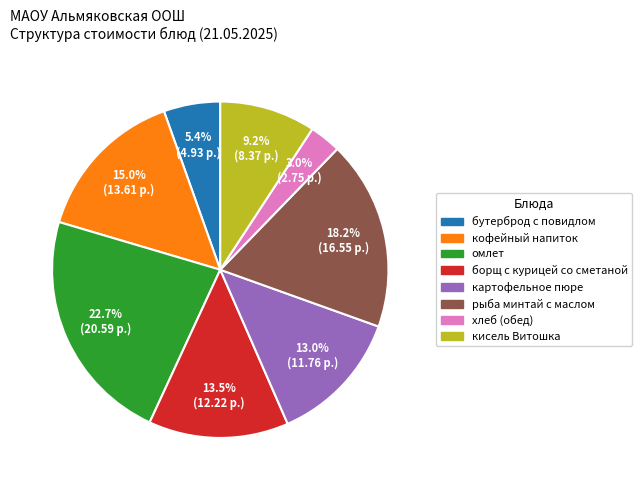

Which category has the smallest portion of the pie?

хлеб (обед)